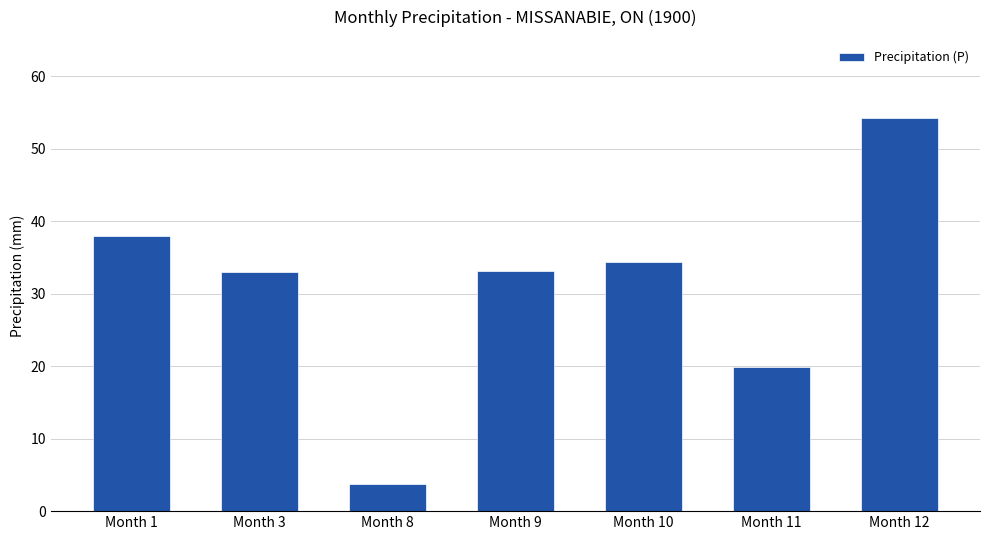

The value at Month 9 is 33.1. True or false?

True